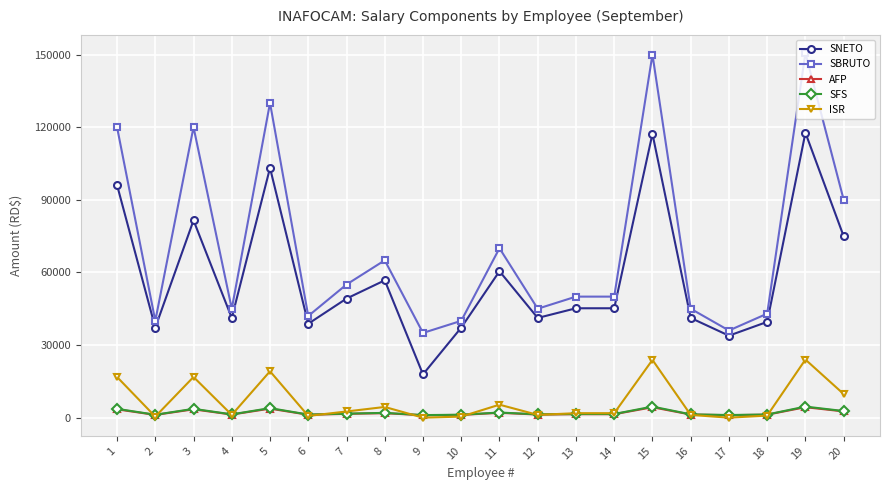

What is the highest value of the SFS series?

4580.0